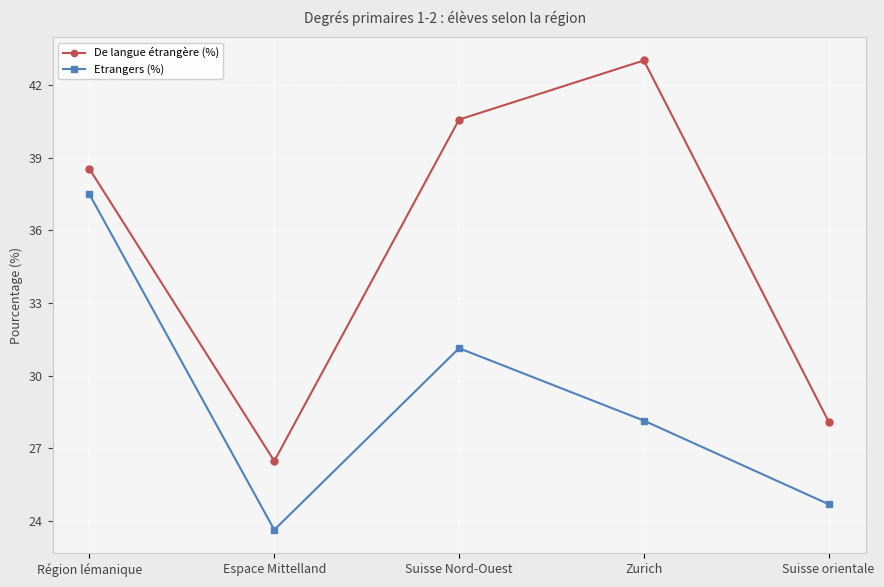

True or false: De langue étrangère (%) and Etrangers (%) cross at least once.

False